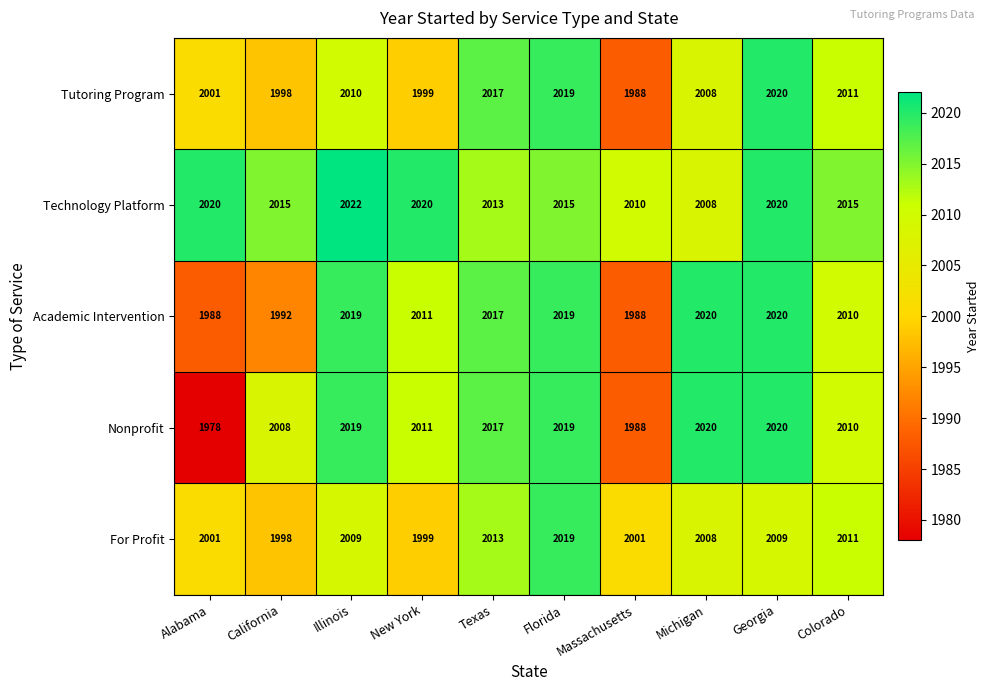

True or false: Technology Platform has a value of 2015 at Florida.

True